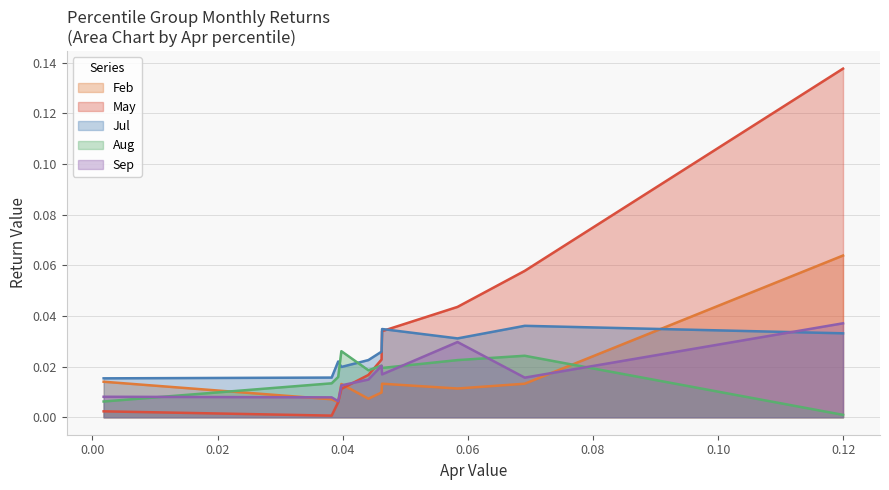

Reading left to right, transcribe all the data shown in this chart.

Feb: pct05=0.0	pct15=0.0	pct25=0.0	pct35=0.0	pct45=0.0	pct55=0.0	pct65=0.0	pct75=0.0	pct85=0.0	pct95=0.1
May: pct05=0.0	pct15=0.0	pct25=0.0	pct35=0.0	pct45=0.0	pct55=0.0	pct65=0.0	pct75=0.0	pct85=0.1	pct95=0.1
Jul: pct05=0.0	pct15=0.0	pct25=0.0	pct35=0.0	pct45=0.0	pct55=0.0	pct65=0.0	pct75=0.0	pct85=0.0	pct95=0.0
Aug: pct05=0.0	pct15=0.0	pct25=0.0	pct35=0.0	pct45=0.0	pct55=0.0	pct65=0.0	pct75=0.0	pct85=0.0	pct95=0.0
Sep: pct05=0.0	pct15=0.0	pct25=0.0	pct35=0.0	pct45=0.0	pct55=0.0	pct65=0.0	pct75=0.0	pct85=0.0	pct95=0.0